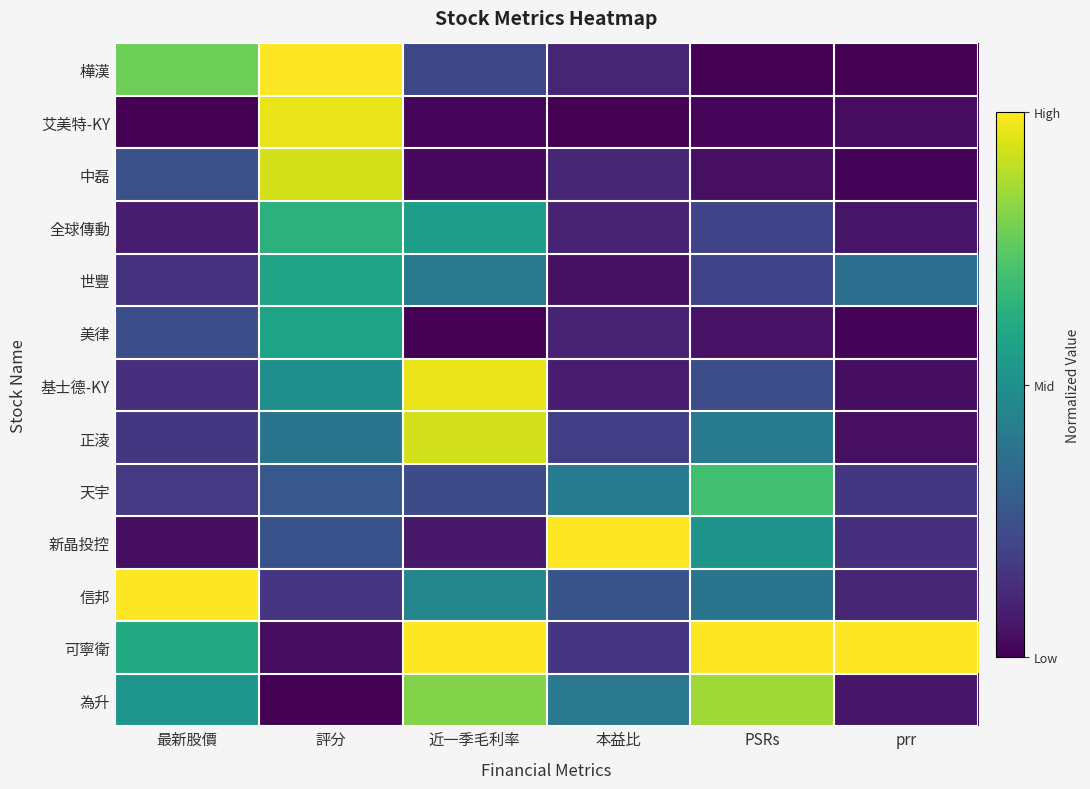

Rank the series at prr from lowest to highest value.

樺漢, 中磊, 美律, 艾美特-KY, 基士德-KY, 正淩, 為升, 全球傳動, 信邦, 新晶投控, 天宇, 世豐, 可寧衛